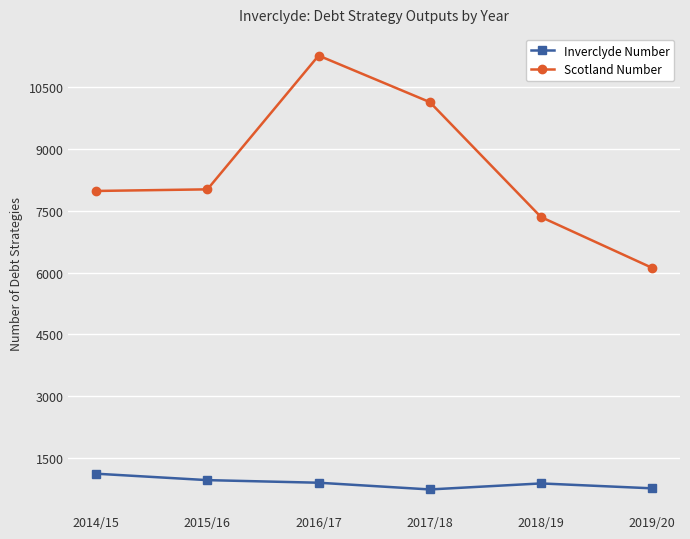

What is the label of the 2nd point from the right?

2018/19